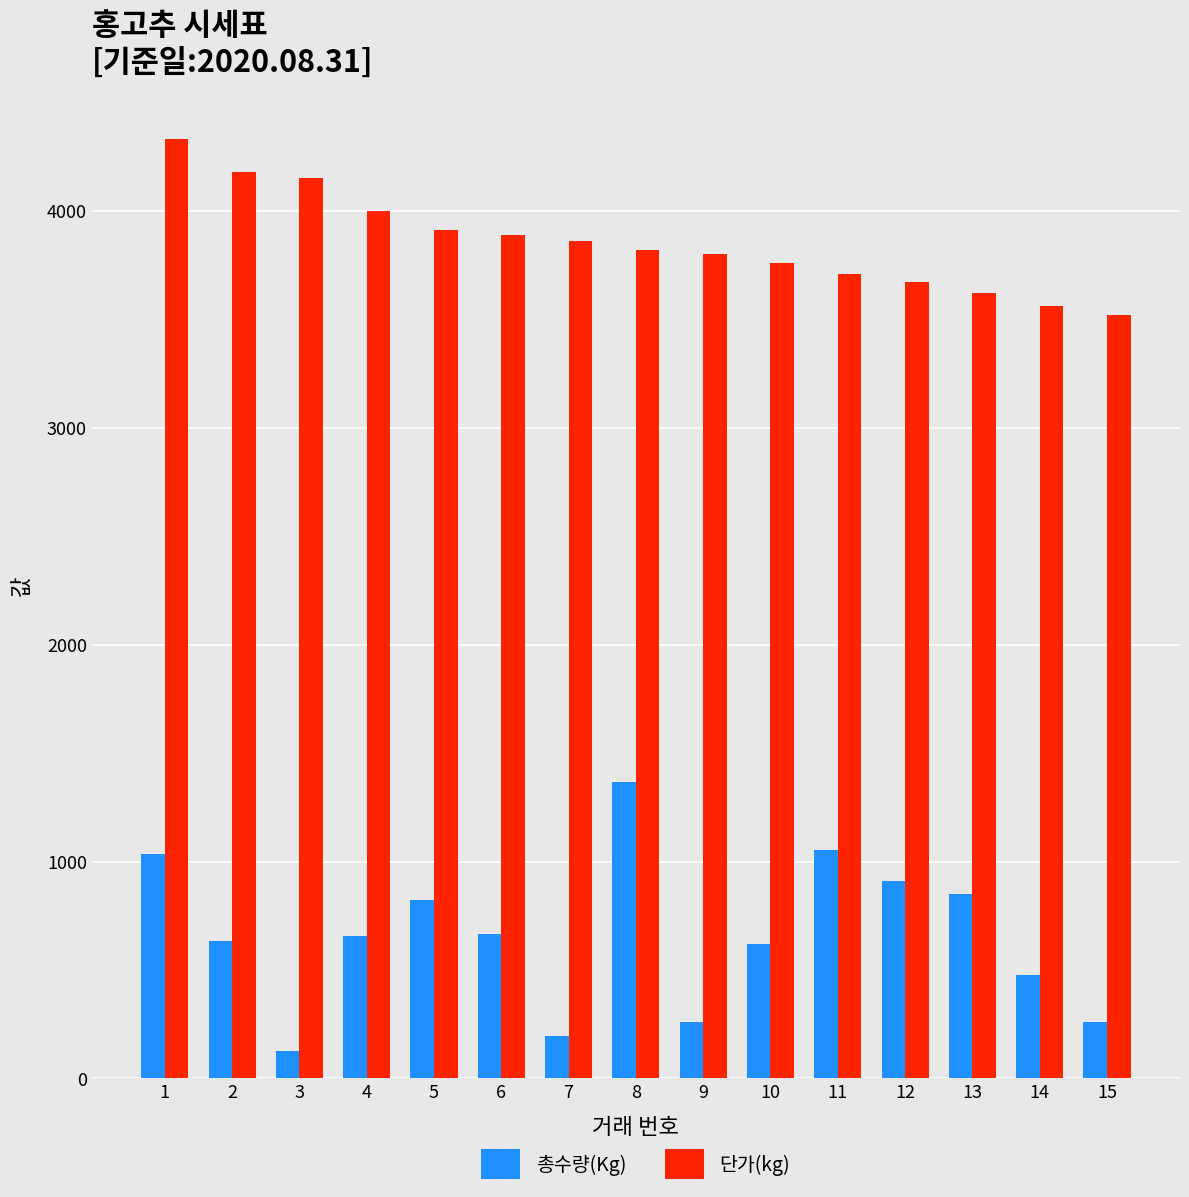

True or false: 총수량(Kg) has a value of 1054 at 11.

True